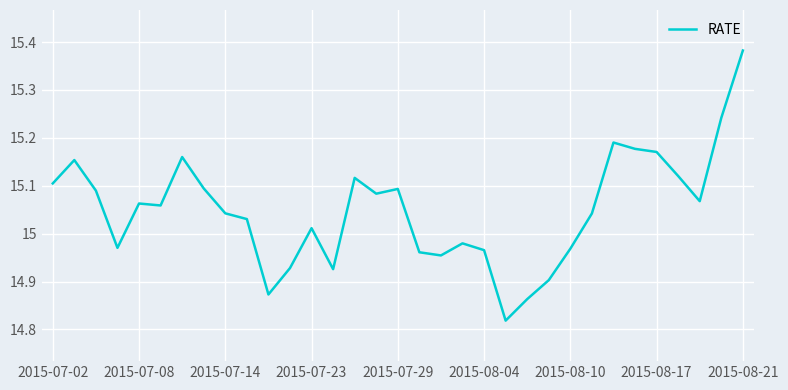

What is the difference between the maximum and minimum values?

0.6